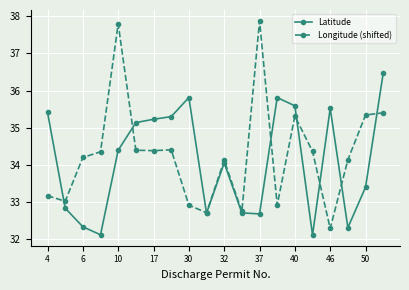

What is the smallest value displayed?

32.1